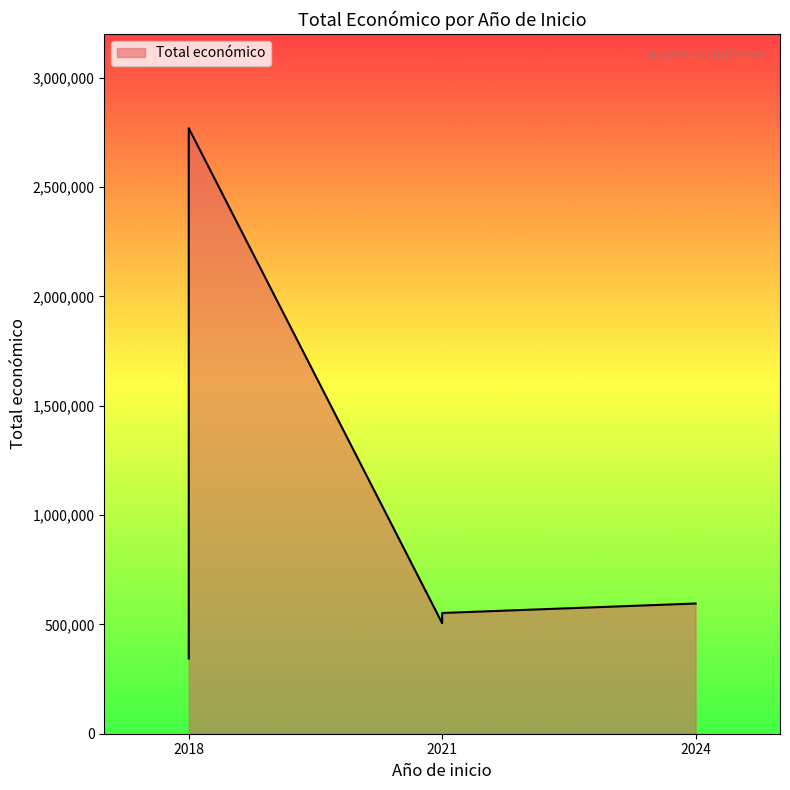

What is the label of the 3rd point from the right?

2021